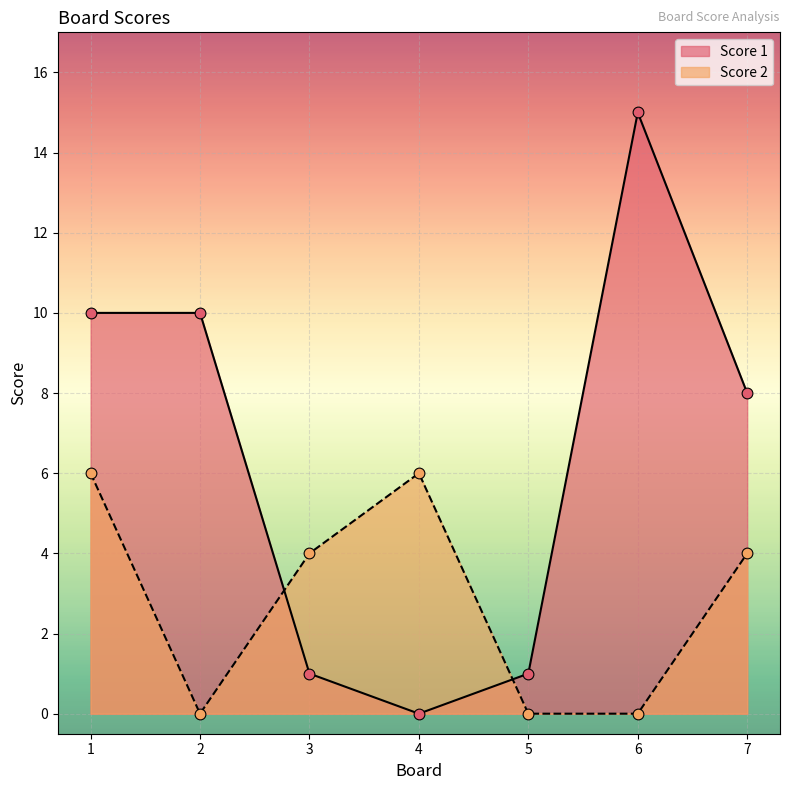

Is the value of Score 2 at 2 greater than the value of Score 1 at 5?

No